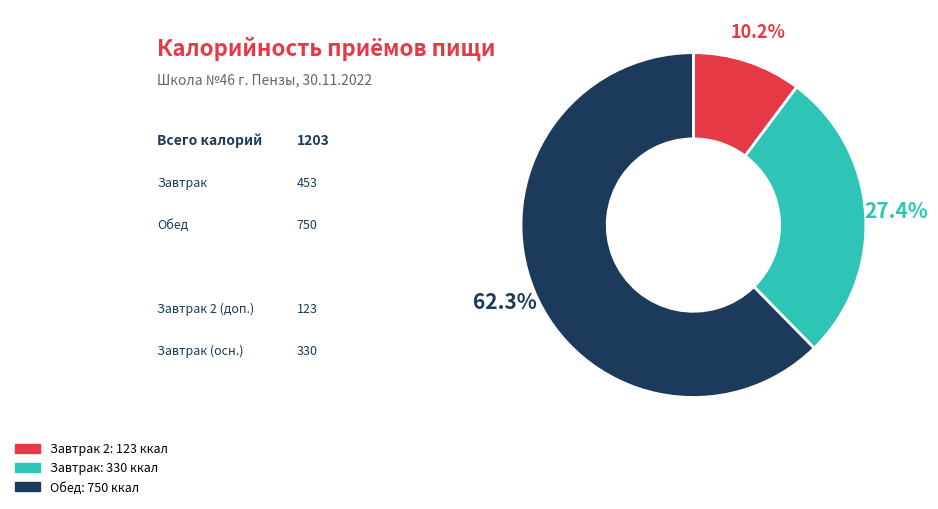

Does any single category account for the majority?

Yes